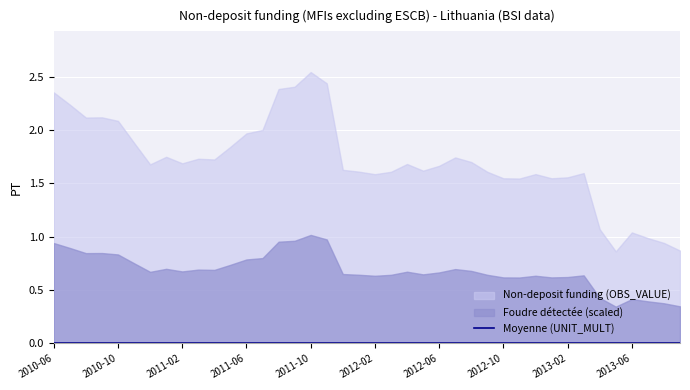

What is the spread (max minus min) of values at 2011-09?

2.4